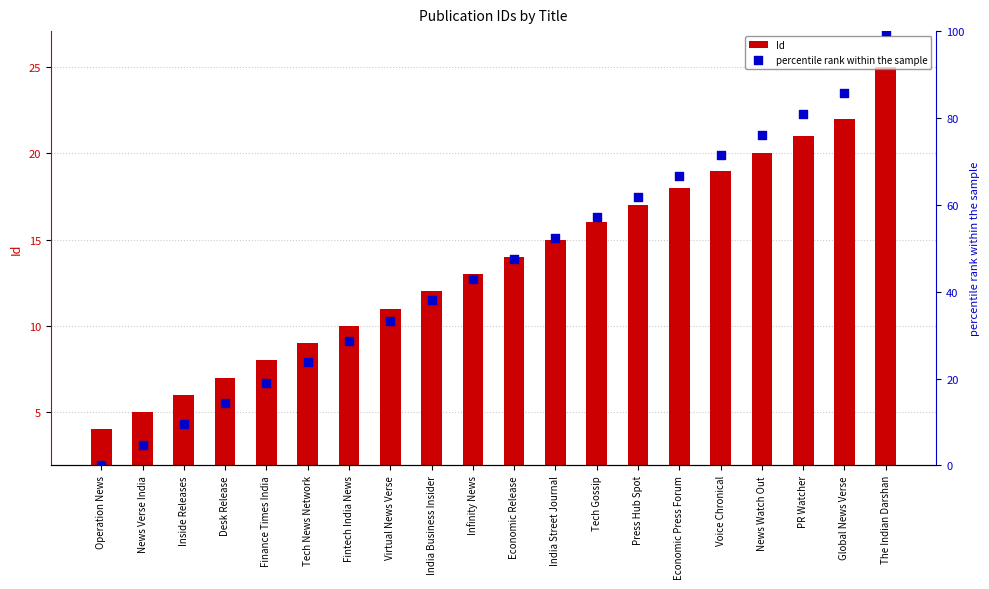

Which series reaches the minimum Y coordinate?

percentile rank within the sample